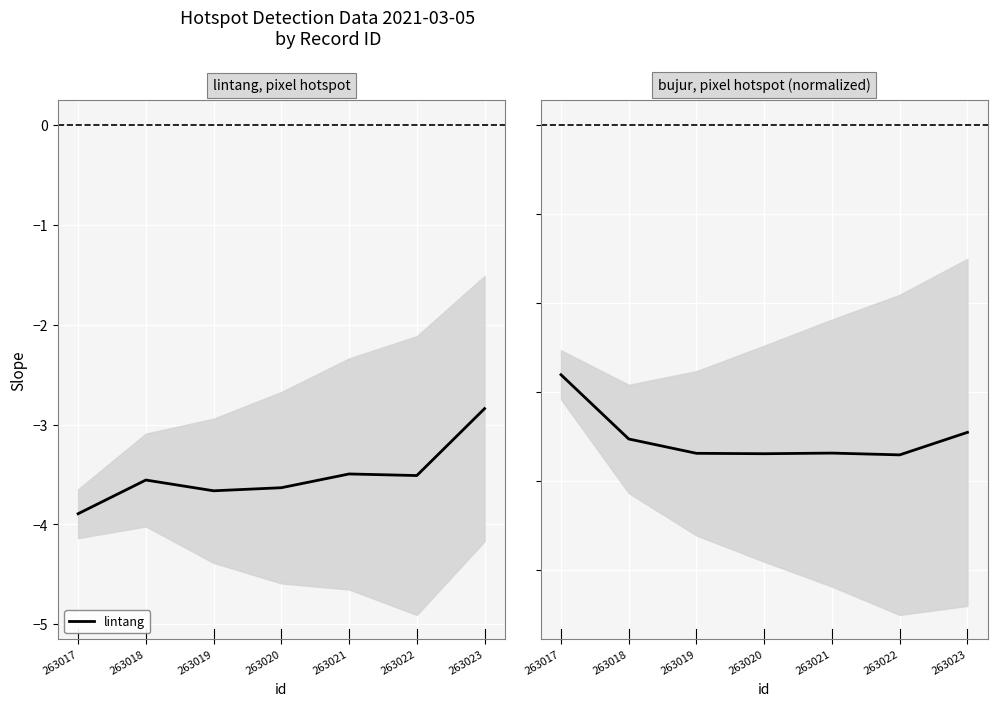

Between 263018 and 263022, which is larger?

263022